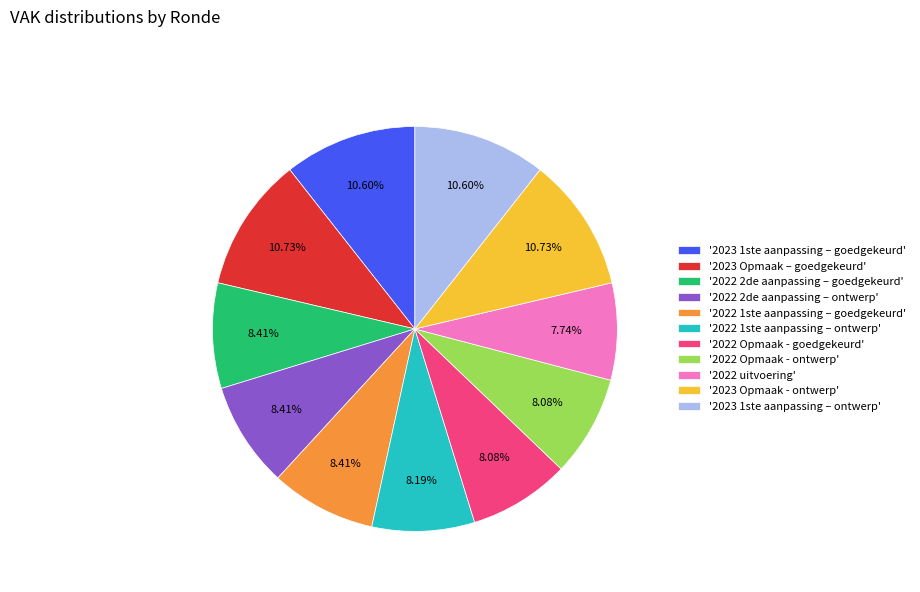

Combined, do '2022 2de aanpassing – goedgekeurd' and '2022 uitvoering' account for over 50%?

No